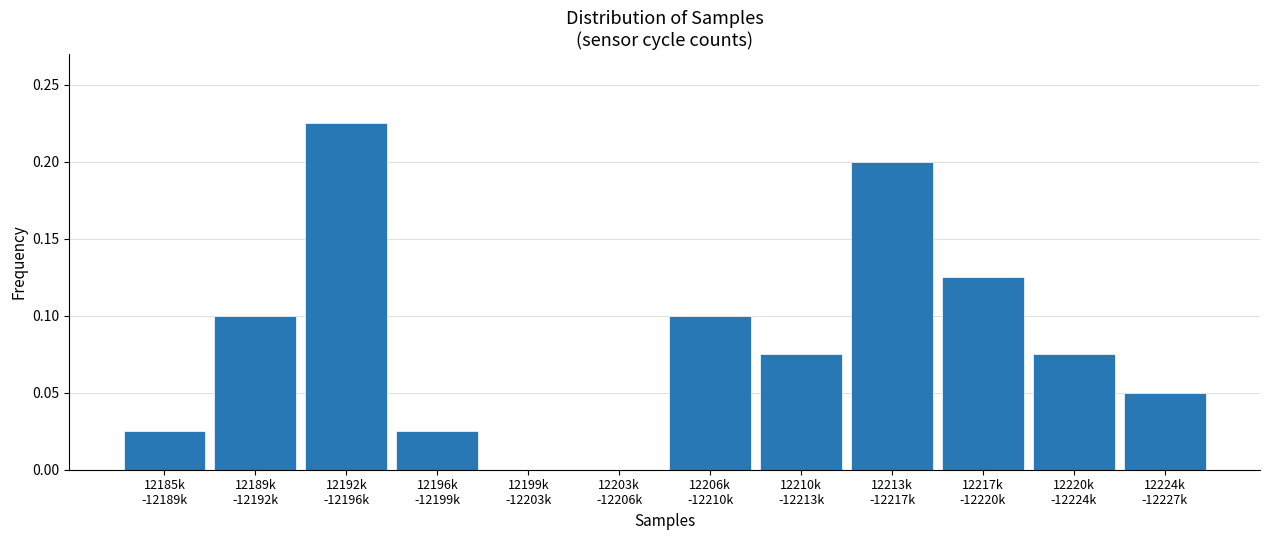

What is the sum of all values?

1.0